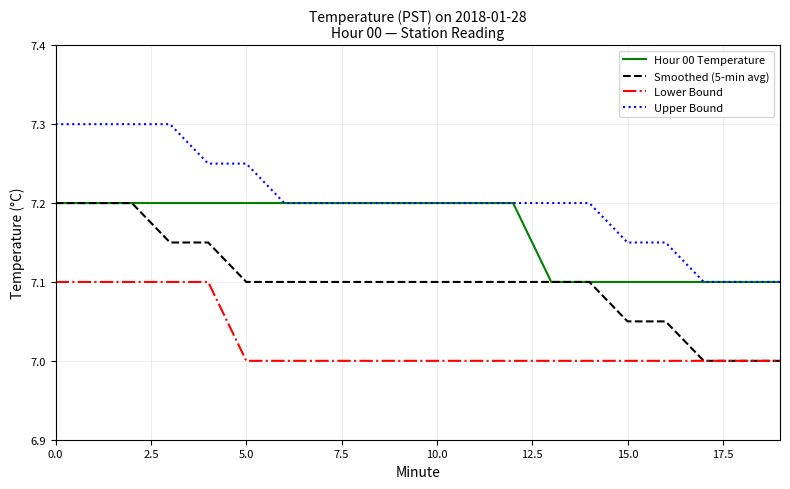

Which series has the largest total across all categories?

Upper Bound